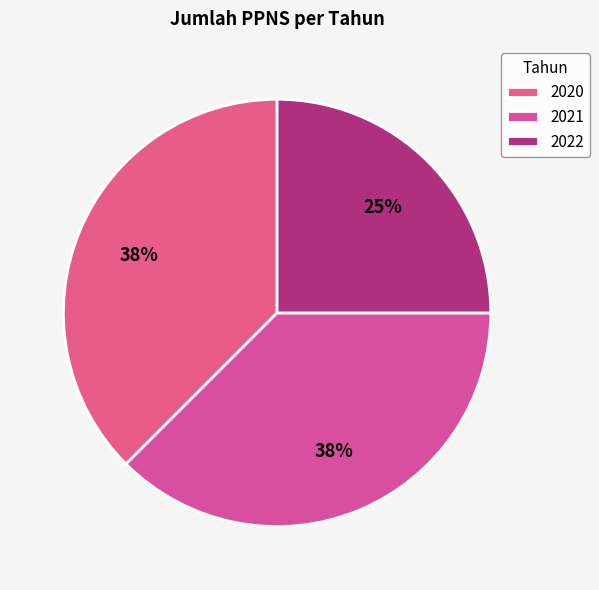

True or false: 2021 accounts for 38% of the total.

True